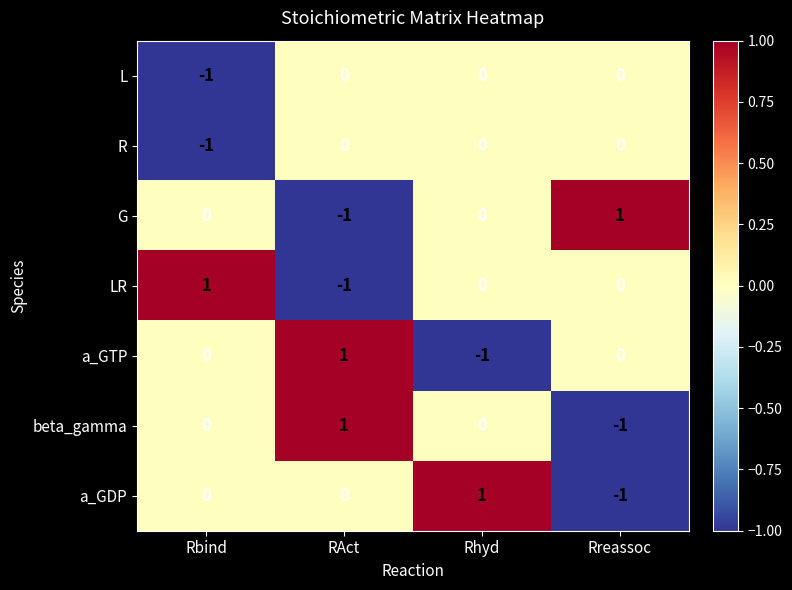

True or false: a_GDP has a value of 0 at RAct.

True